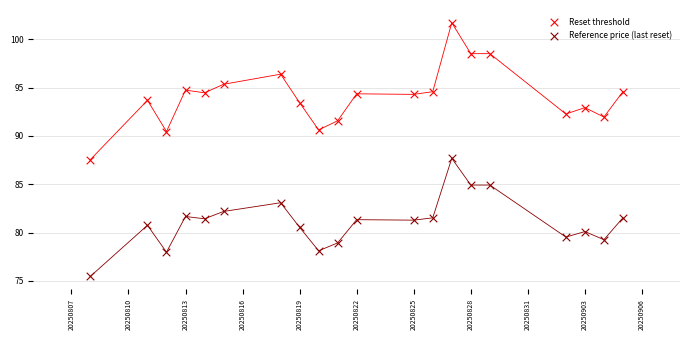

Which series reaches the maximum Y coordinate?

Reset threshold